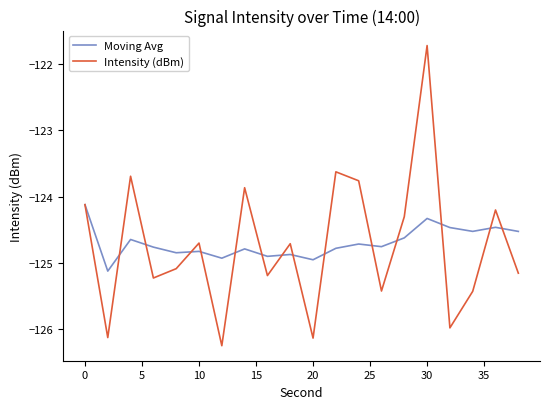

What are all the series names shown in the legend?

Moving Avg, Intensity (dBm)